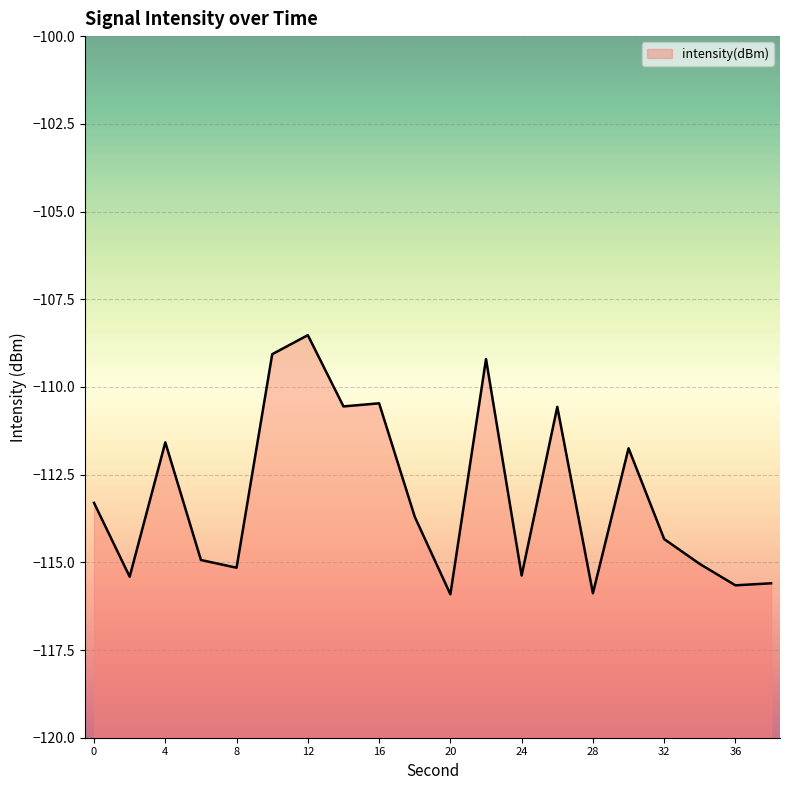

What is the change in value from 6 to 12?

+6.4